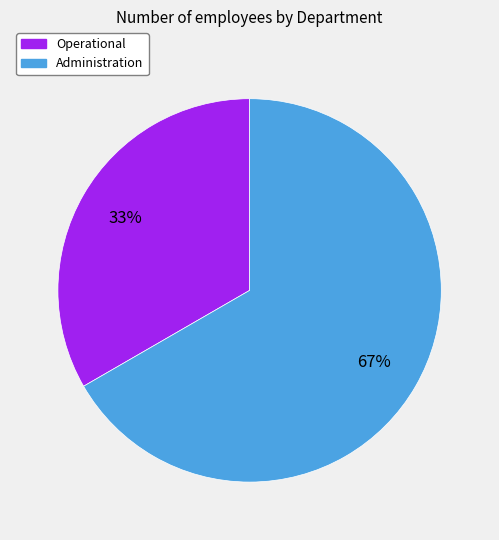

Which slice is the largest?

Administration